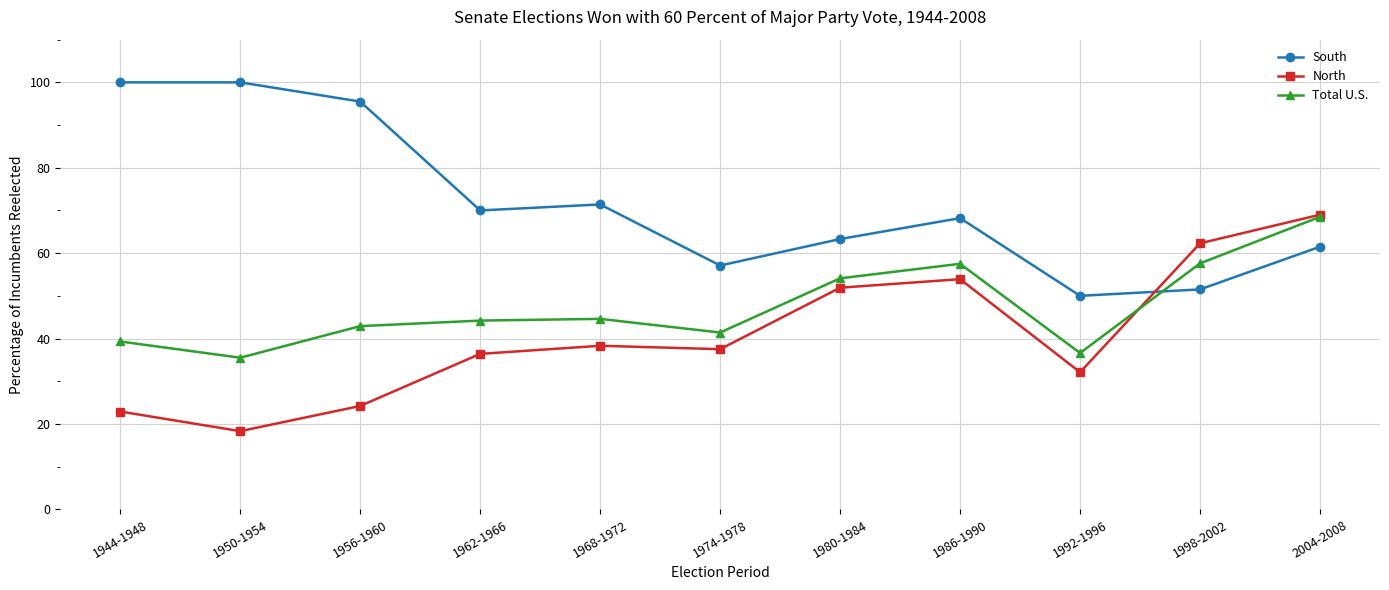

What are all the series names shown in the legend?

South, North, Total U.S.